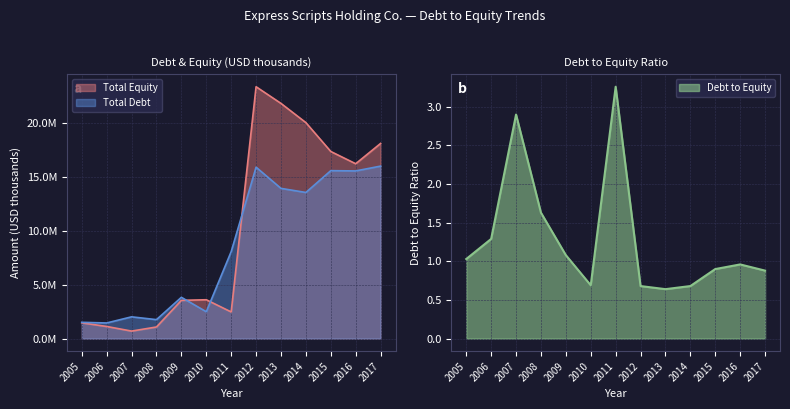

What is the average value of the Total Equity series?

10077046.2